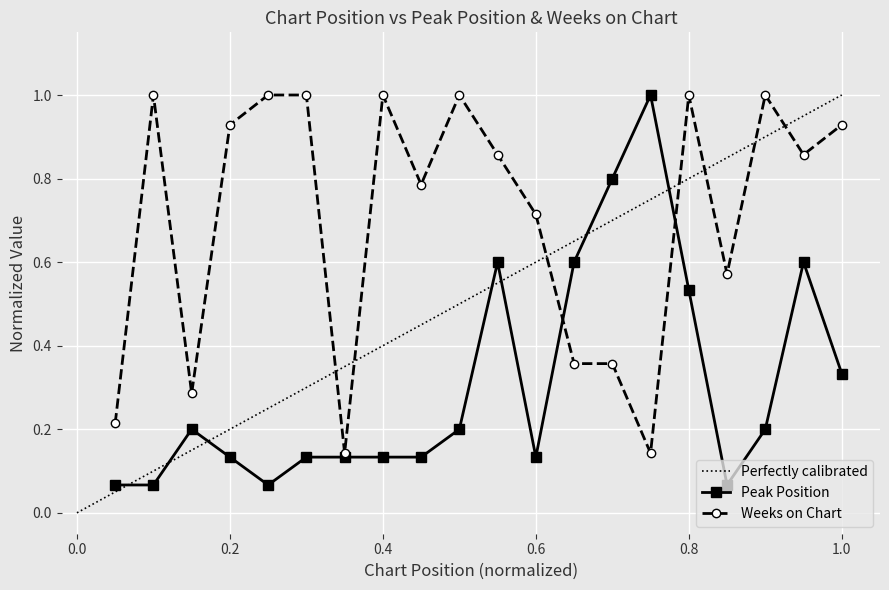

Reading right to left, extract all data points from this chart.

Peak Position: 0.3	0.6	0.2	0.1	0.5	1.0	0.8	0.6	0.1	0.6	0.2	0.1	0.1	0.1	0.1	0.1	0.1	0.2	0.1	0.1
Weeks on Chart: 0.9	0.9	1.0	0.6	1.0	0.1	0.4	0.4	0.7	0.9	1.0	0.8	1.0	0.1	1.0	1.0	0.9	0.3	1.0	0.2